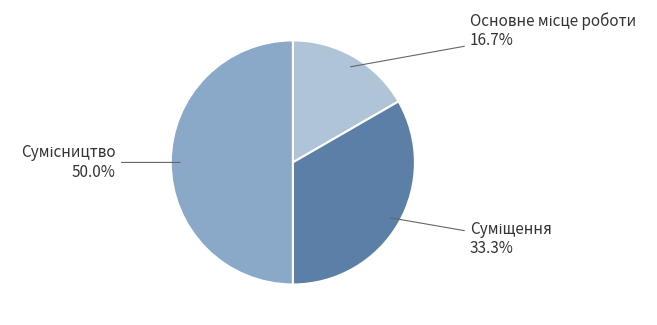

How many segments does this pie chart have?

3